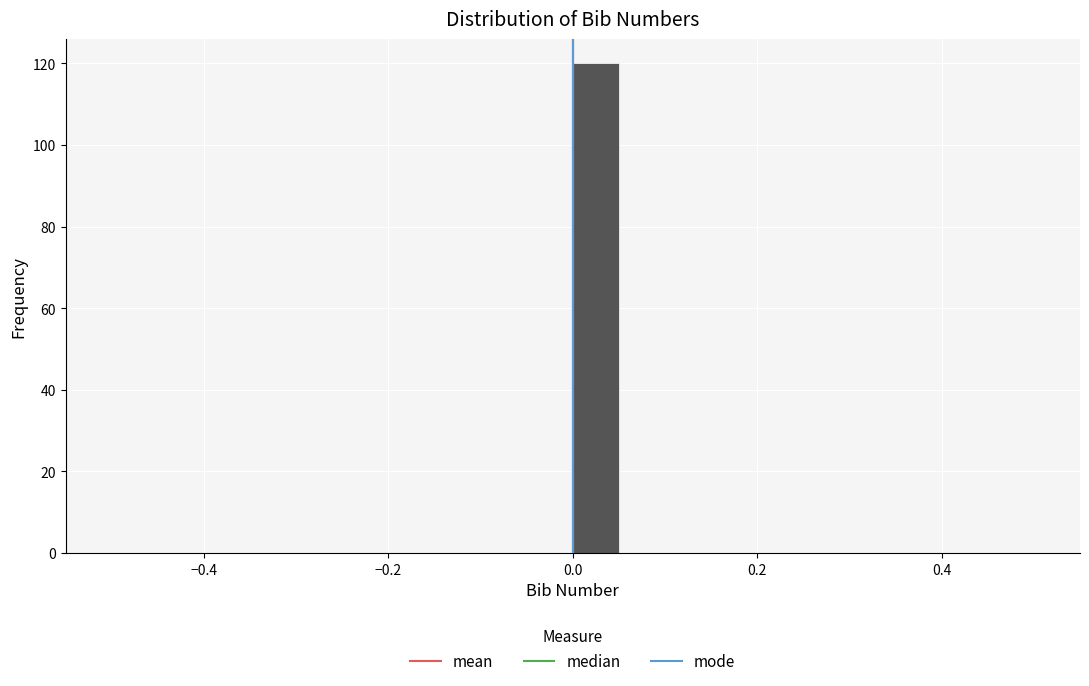

Read against the x-axis, roughly where is the centre of the tallest bar?

0.02